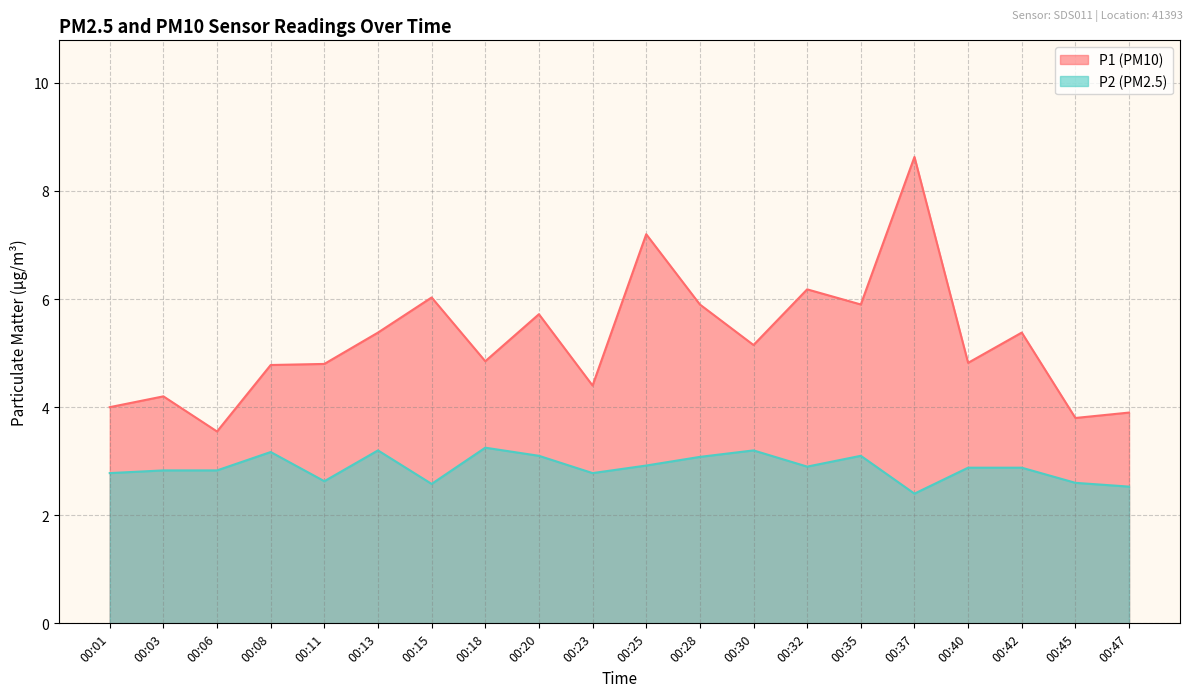

Where is the first local maximum for P1?

00:03